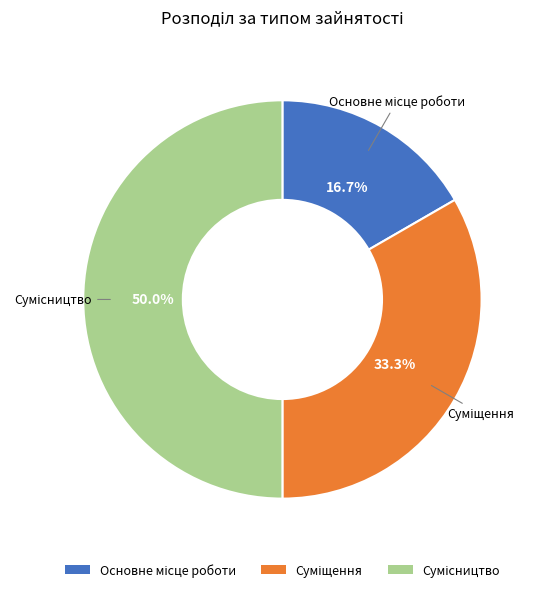

What percentage is the Сумісництво slice, to the nearest percent?

50%